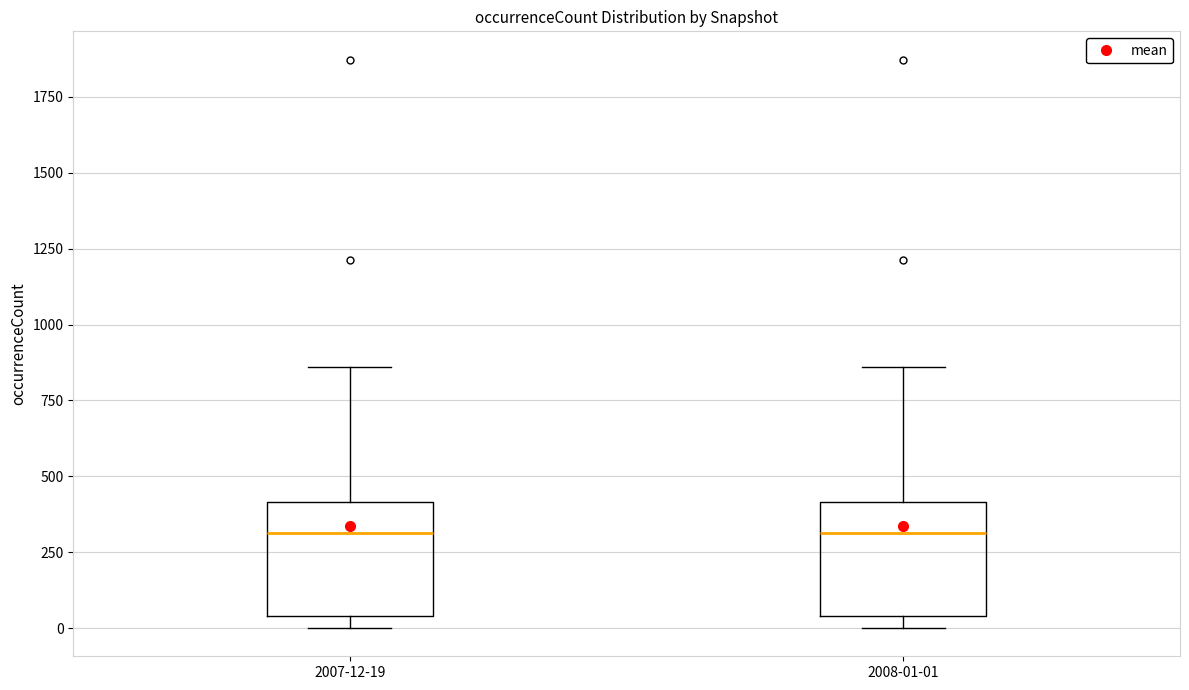

Reading left to right, transcribe this box plot: for each box, give where its median line is, the range the box spans, and where its two whiskers end, as read against the y-axis. The values are not printed on the chart, so give them approximately, as read against the axis.

2007-12-19: median 300, box 50 to 400, whiskers 0 to 850
2008-01-01: median 300, box 50 to 400, whiskers 0 to 850